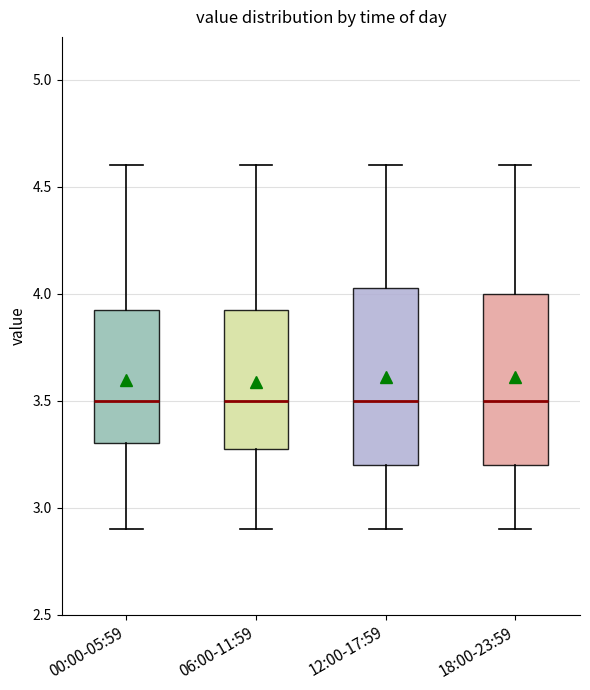

Reading left to right, transcribe this box plot: for each box, give where its median line is, the range the box spans, and where its two whiskers end, as read against the y-axis. The values are not printed on the chart, so give them approximately, as read against the axis.

00:00-05:59: median 3.50, box 3.30 to 3.95, whiskers 2.90 to 4.60
06:00-11:59: median 3.50, box 3.30 to 3.95, whiskers 2.90 to 4.60
12:00-17:59: median 3.50, box 3.20 to 4.05, whiskers 2.90 to 4.60
18:00-23:59: median 3.50, box 3.20 to 4.00, whiskers 2.90 to 4.60